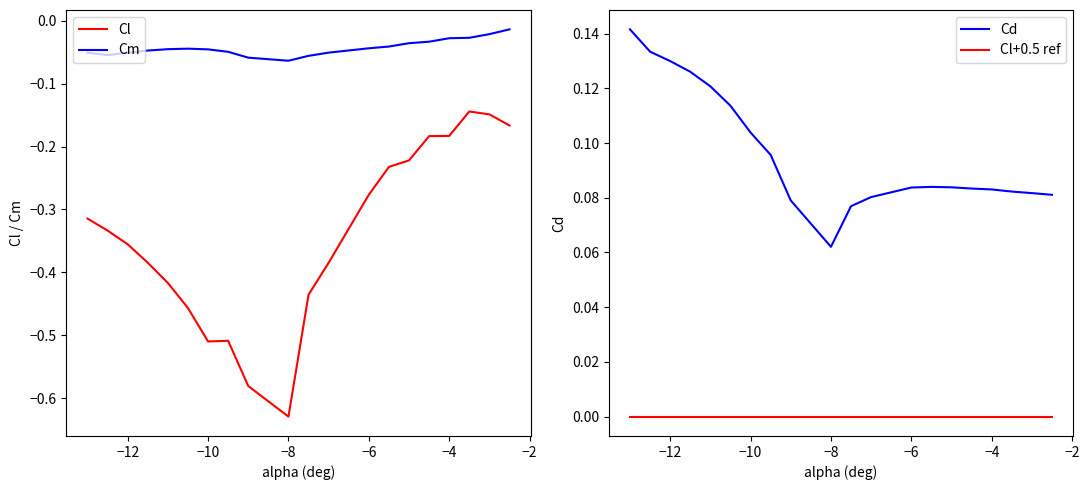

How many lines are shown in the chart?

4